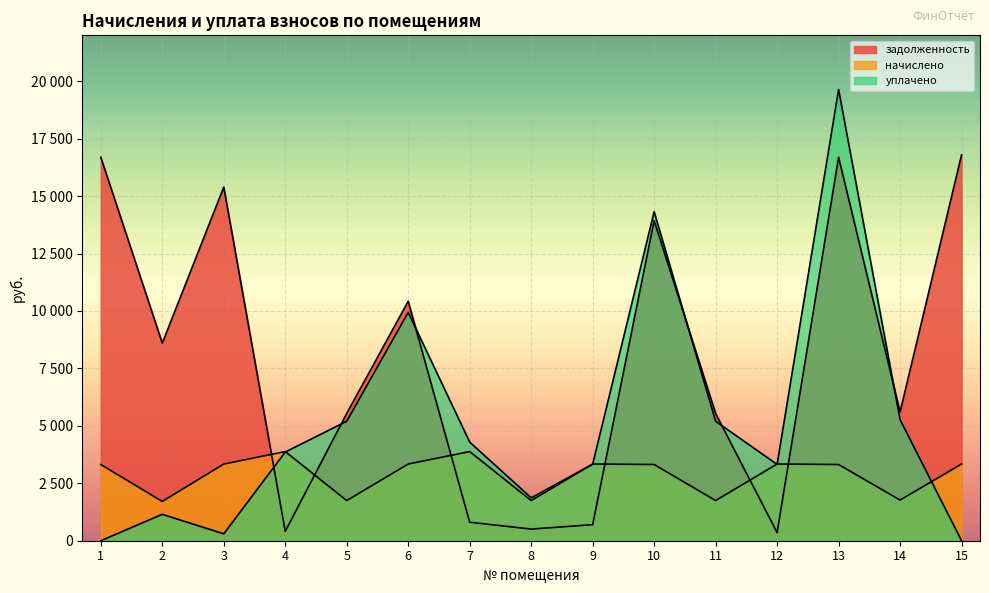

At which category does начислено reach its first local valley?

2